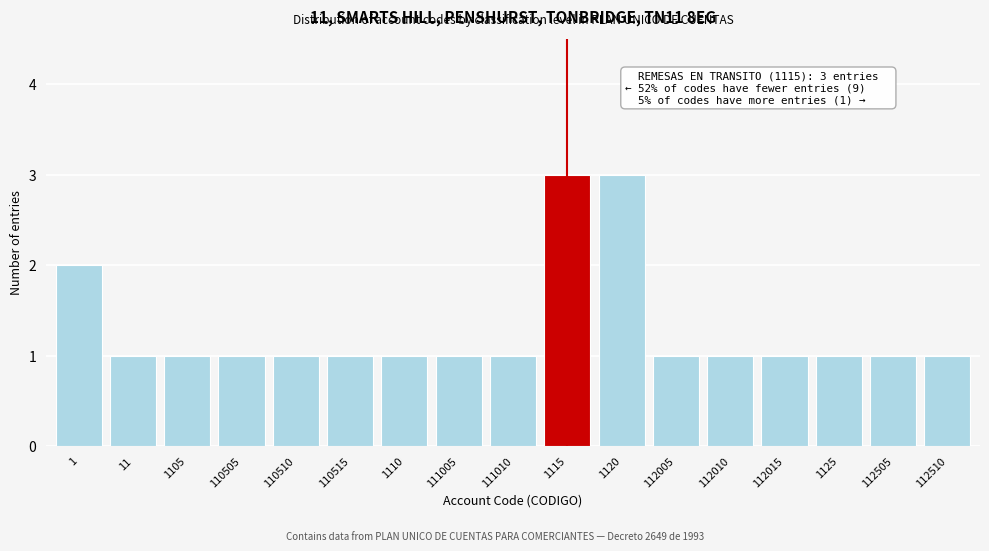

Reading right to left, transcribe all the data shown in this chart.

112510=1	112505=1	1125=1	112015=1	112010=1	112005=1	1120=3	1115=3	111010=1	111005=1	1110=1	110515=1	110510=1	110505=1	1105=1	11=1	1=2